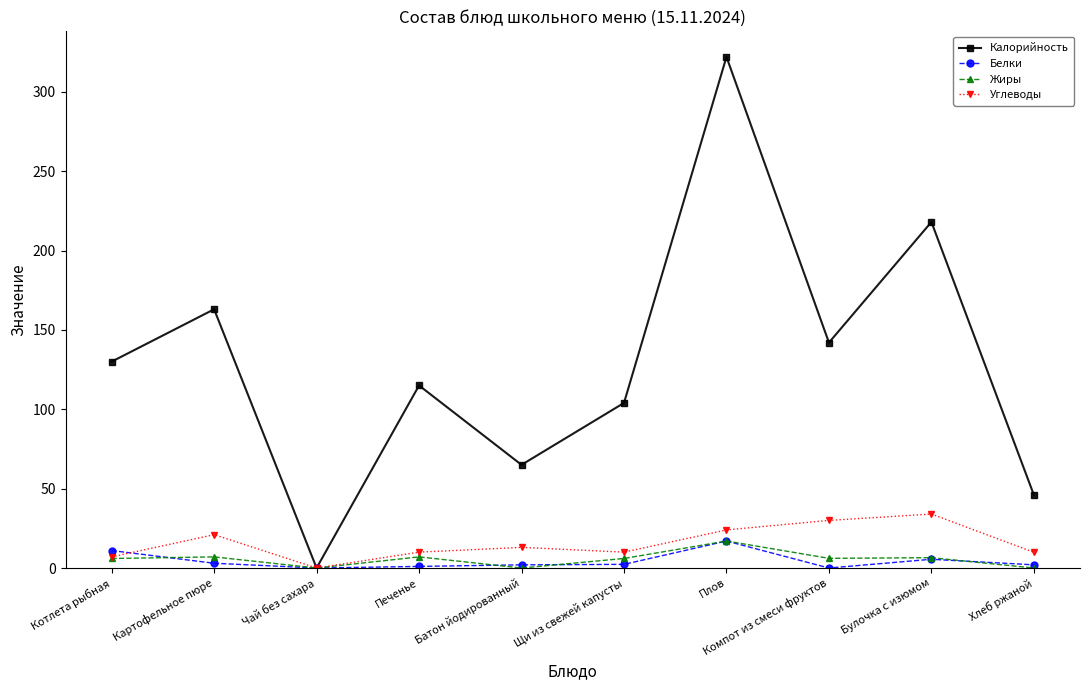

Is the value of Белки at Печенье greater than the value of Калорийность at Щи из свежей капусты?

No